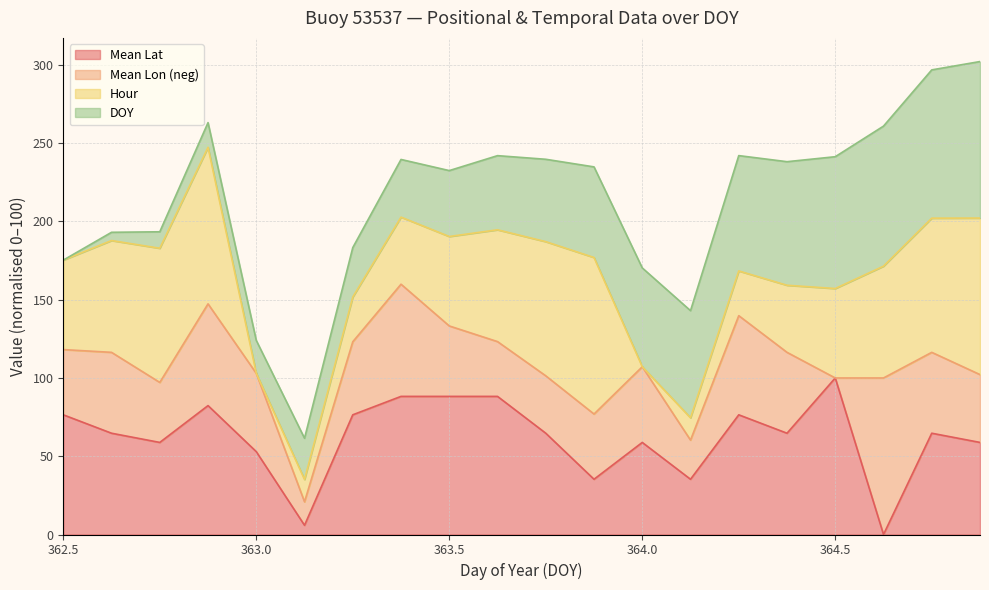

What is the highest value of the Mean Lat series?

100.0